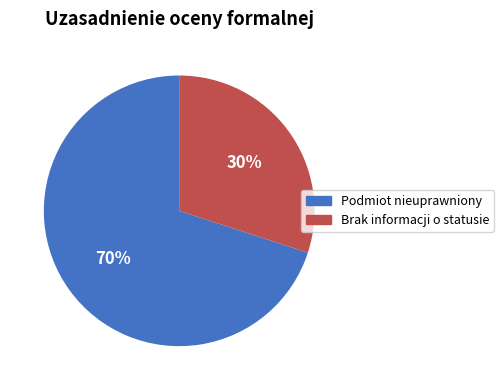

Is there any slice that represents more than half of the pie?

Yes